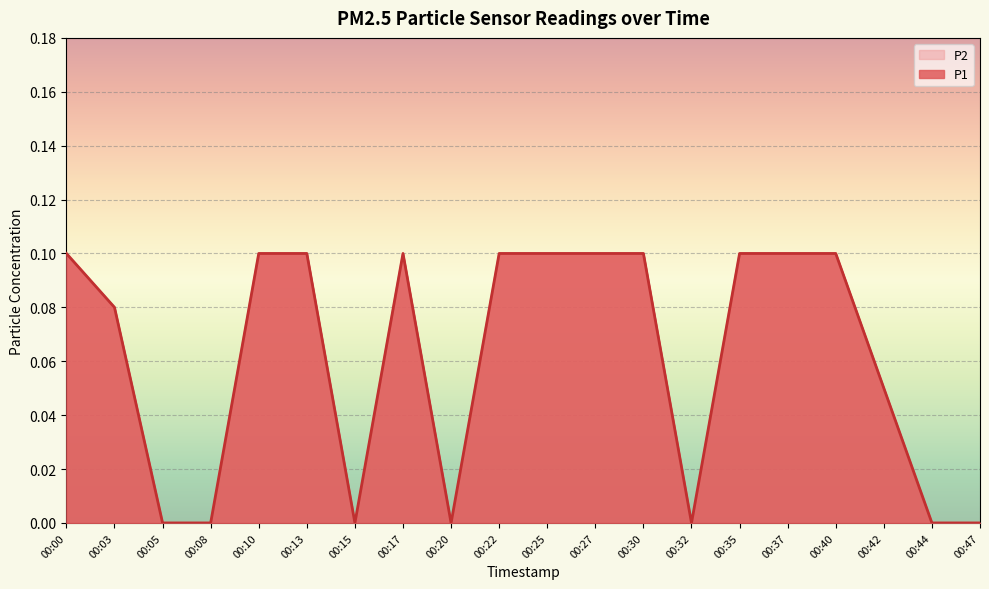

How many data points in P2 are above 0?

13